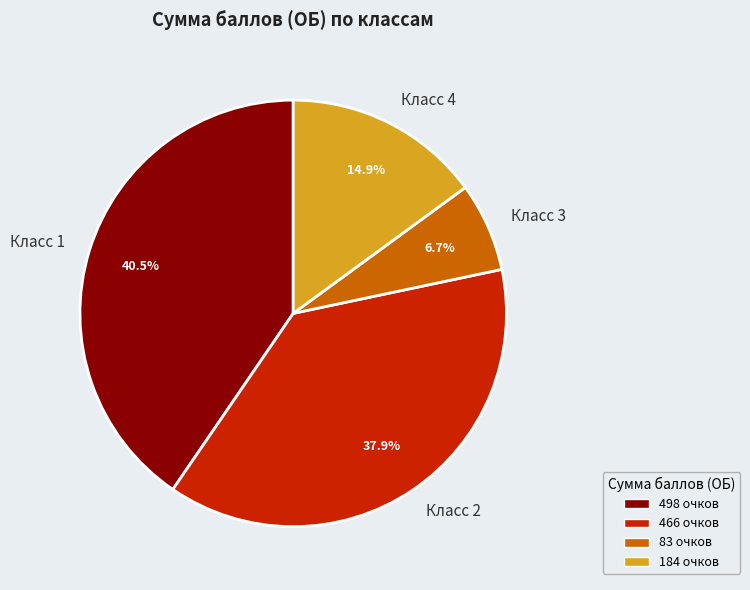

Rank the categories by value from lowest to highest.

Класс 3, Класс 4, Класс 2, Класс 1